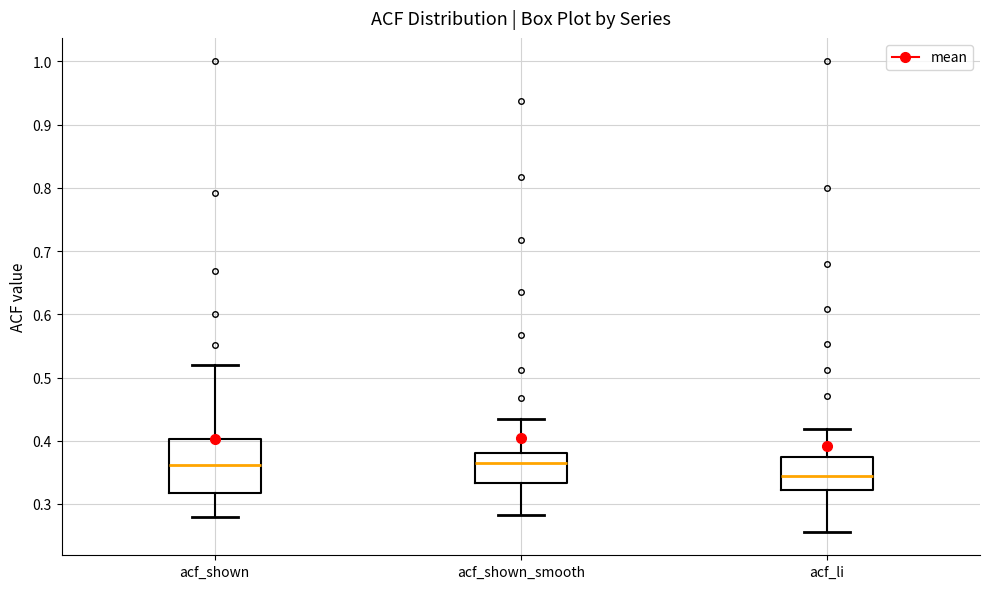

Reading left to right, read every box against the y-axis: the position of its median line, the range the box covers, and the ends of its whiskers. The values are not printed on the chart, so give them approximately, as read against the axis.

acf_shown: median 0.36, box 0.32 to 0.40, whiskers 0.28 to 0.52
acf_shown_smooth: median 0.36, box 0.33 to 0.38, whiskers 0.28 to 0.44
acf_li: median 0.34, box 0.32 to 0.38, whiskers 0.26 to 0.42